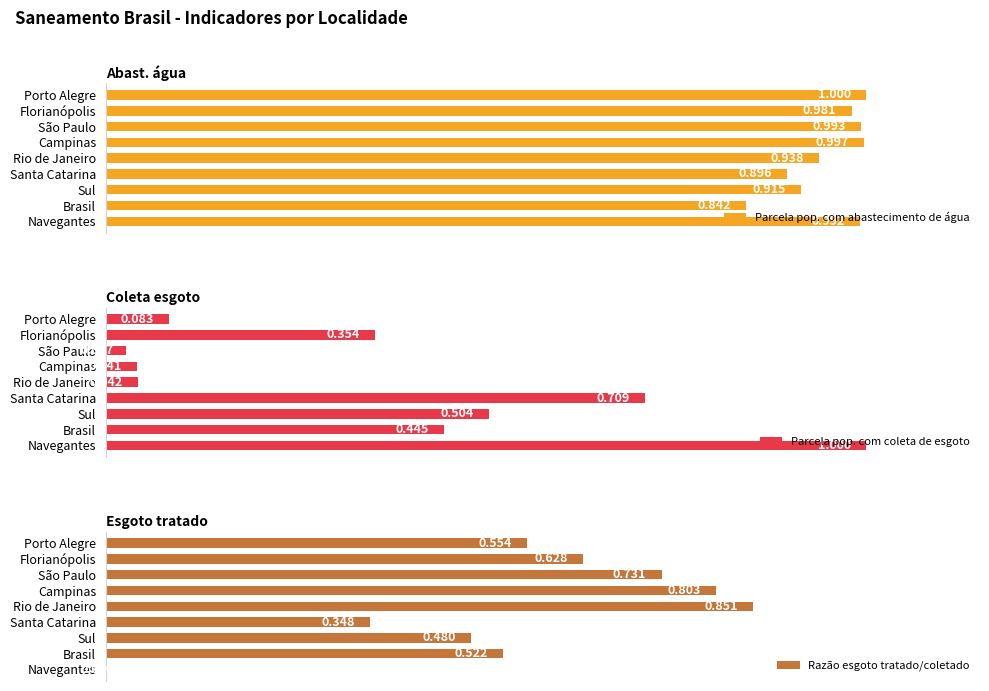

Where is Parcela pop. com abastecimento de água nearest to the value 0?

Brasil